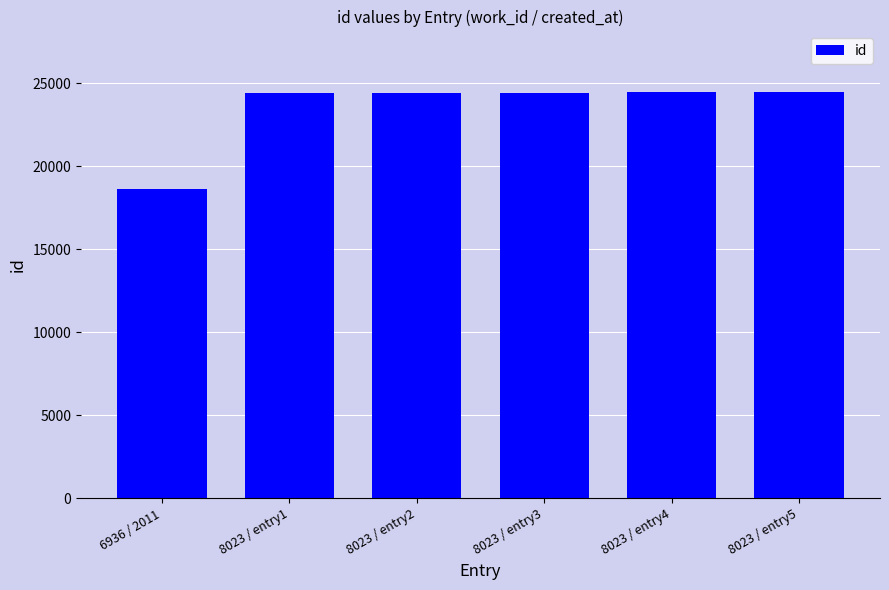

The value at 8023 / entry1 is 24435. True or false?

True